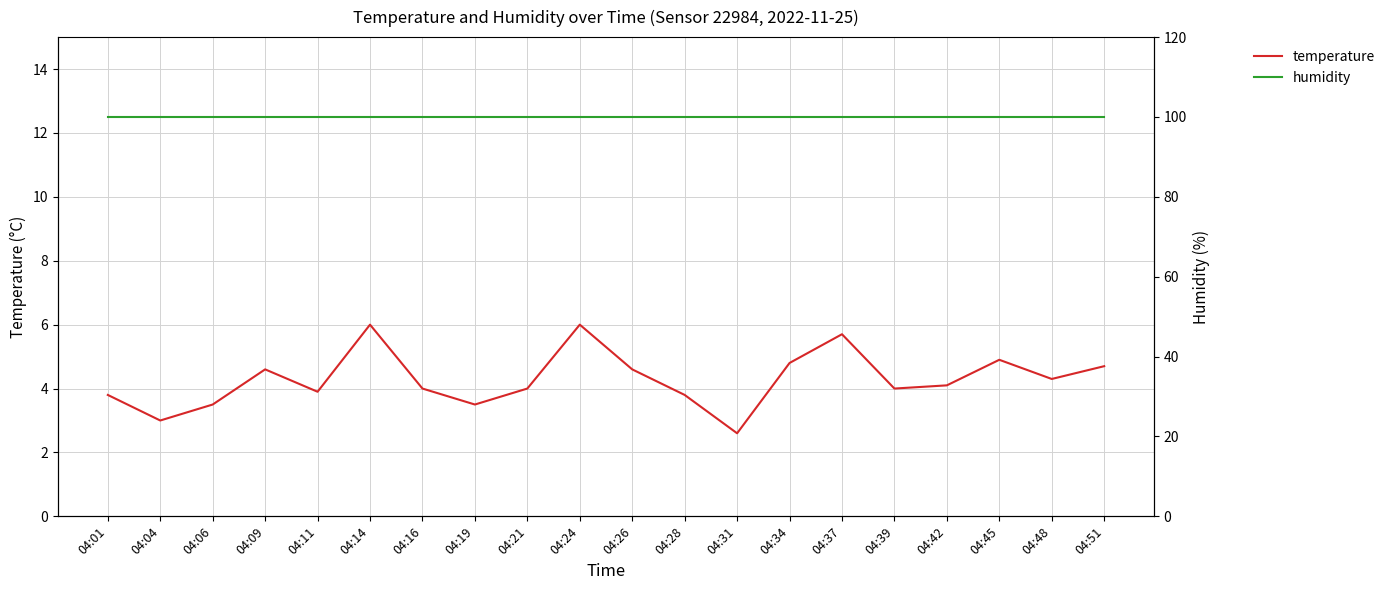

What is the maximum value for temperature?

6.0